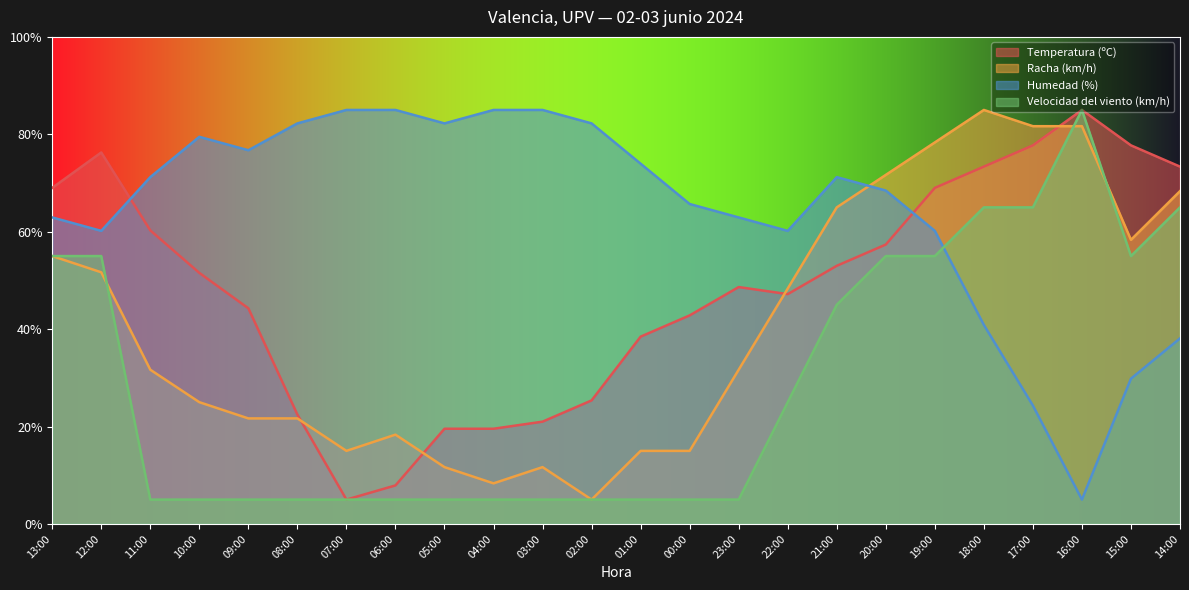

What is the spread (max minus min) of values at 05:00?

77.2